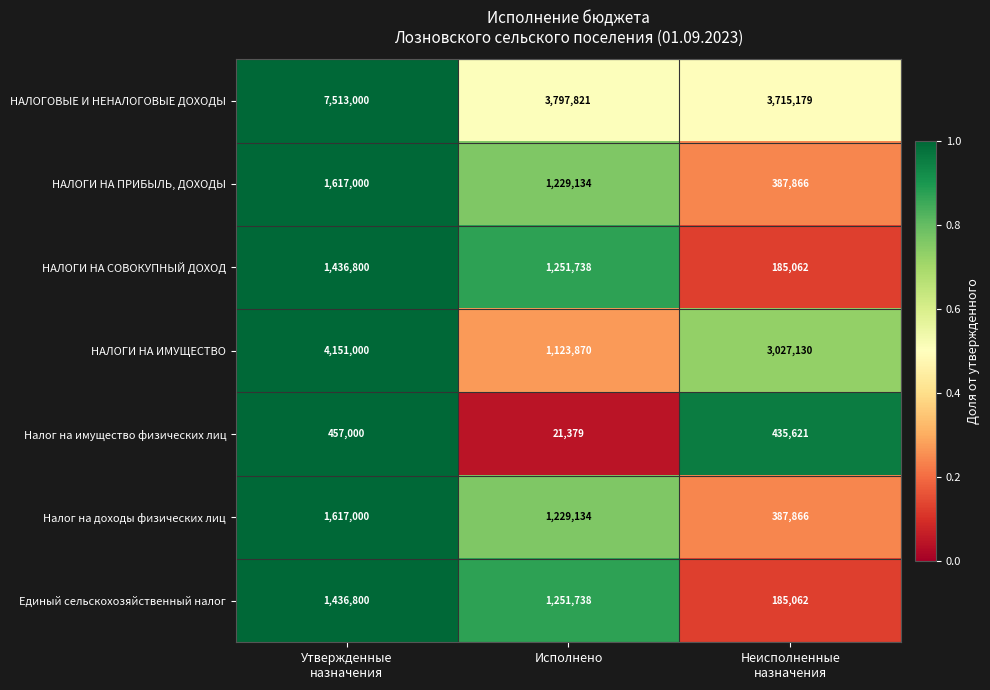

Which series has the widest spread of values?

НАЛОГОВЫЕ И НЕНАЛОГОВЫЕ ДОХОДЫ